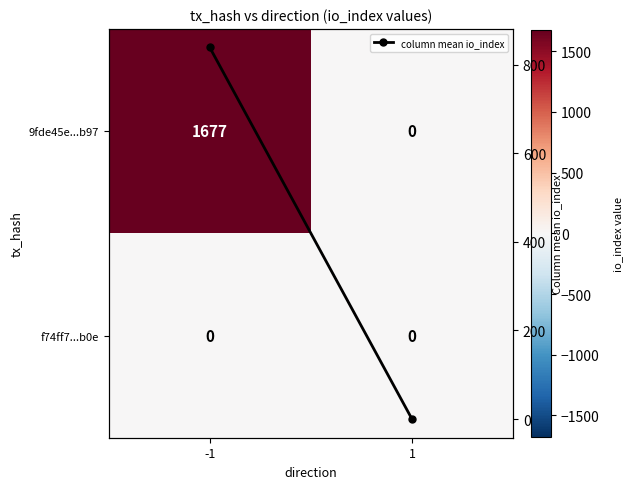

Which series has the largest total across all categories?

9fde45e...b97